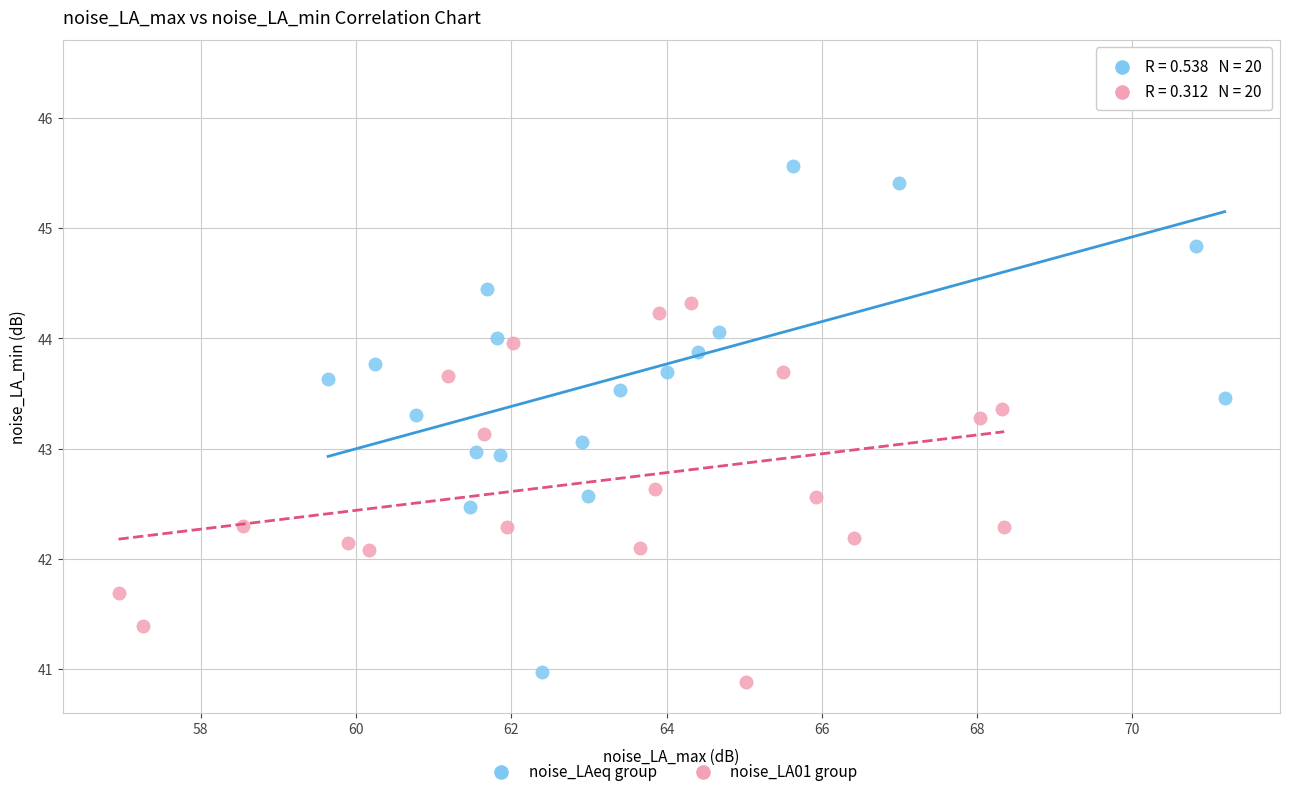

Which series has the largest Y range (max minus min)?

noise_LAeq group